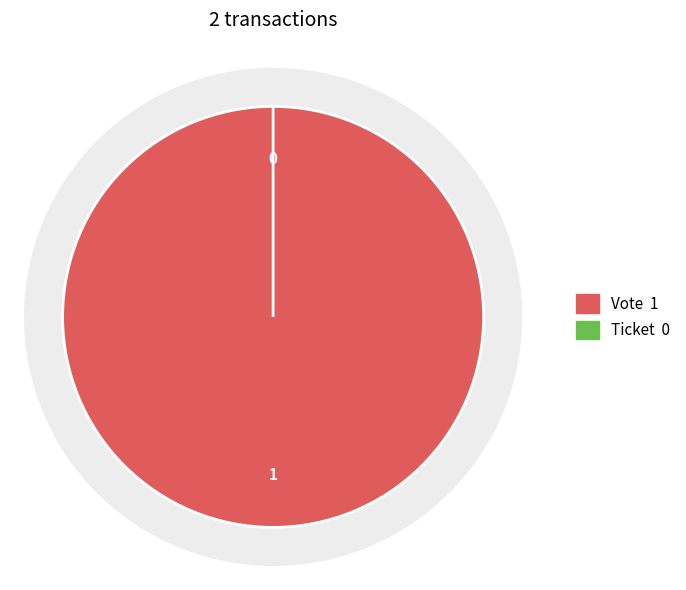

To the nearest percent, what is the combined percentage of Vote and Ticket?

100%